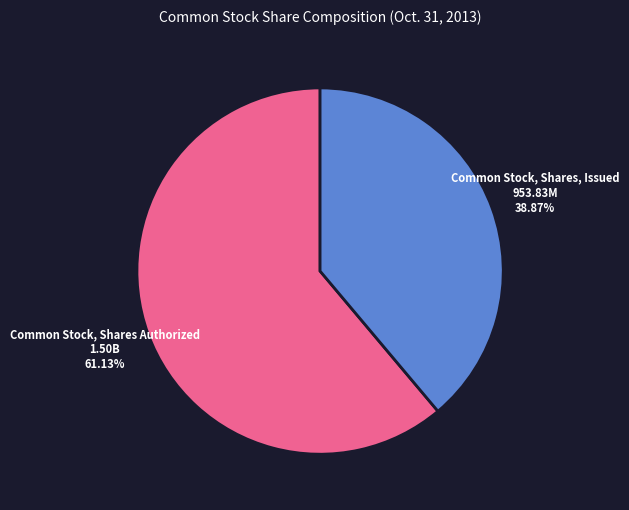

Count the number of slices in the pie.

2